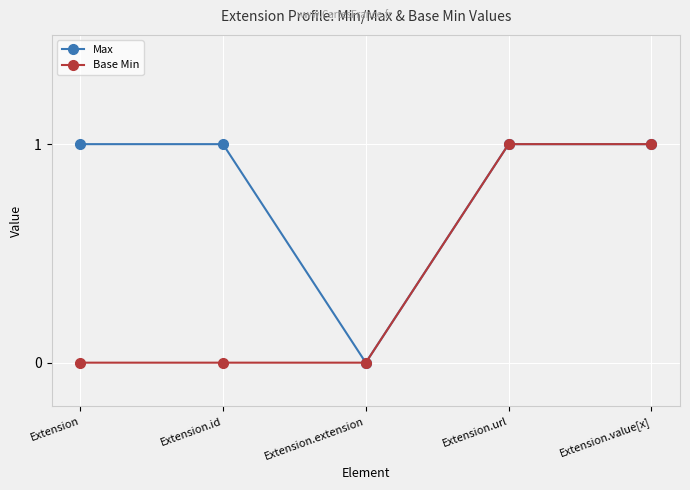

What is the maximum value for Base Min?

1